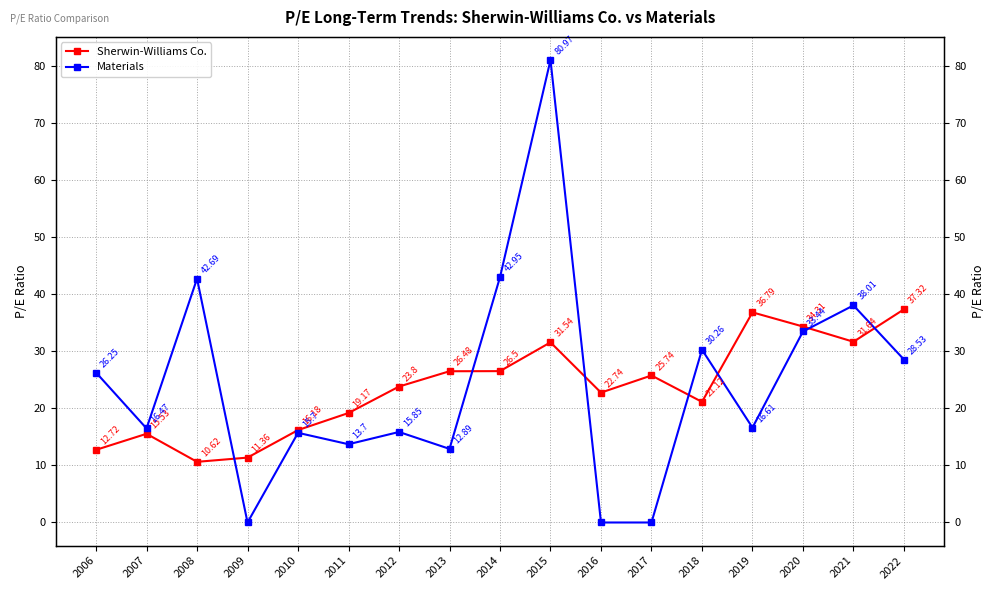

What is the approximate value of Sherwin-Williams Co. at 2009?

11.4